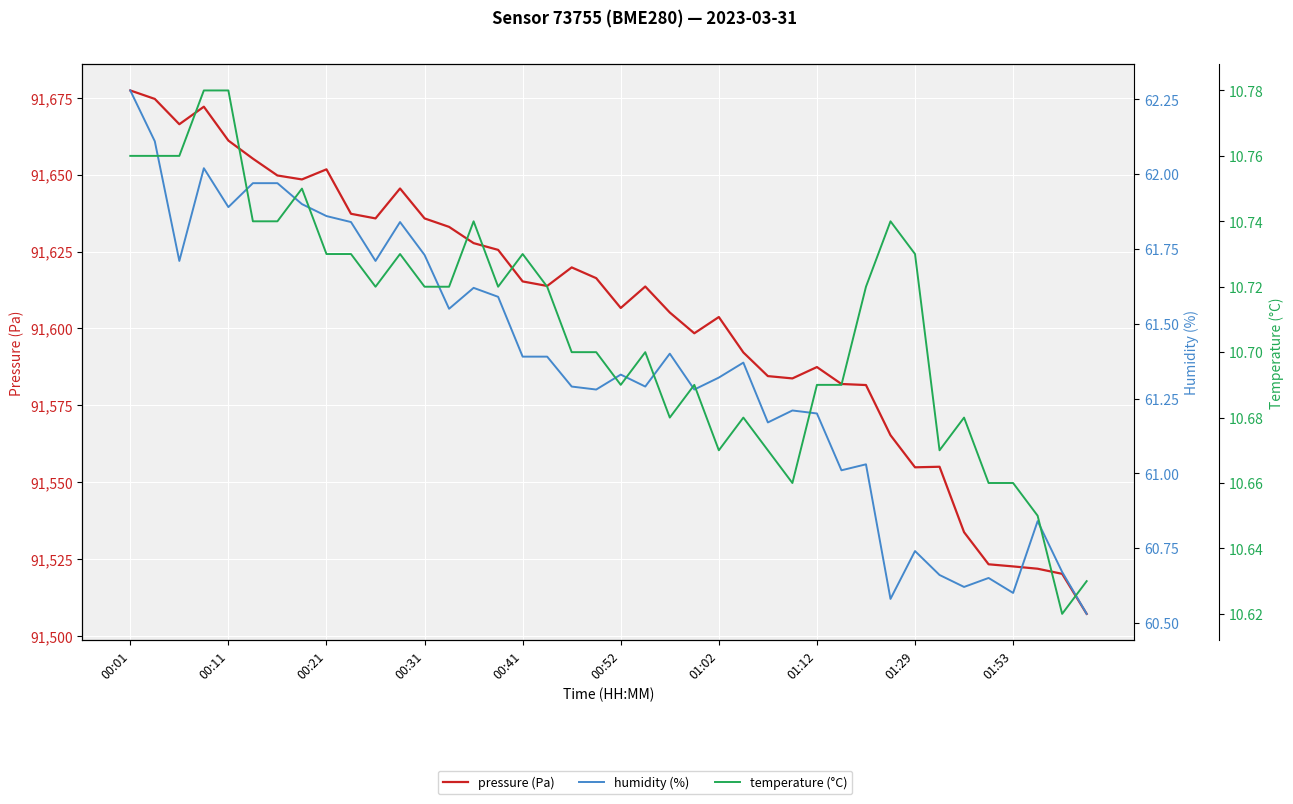

Rank the series by their maximum value, from lowest to highest.

temperature (°C), humidity (%), pressure (Pa)